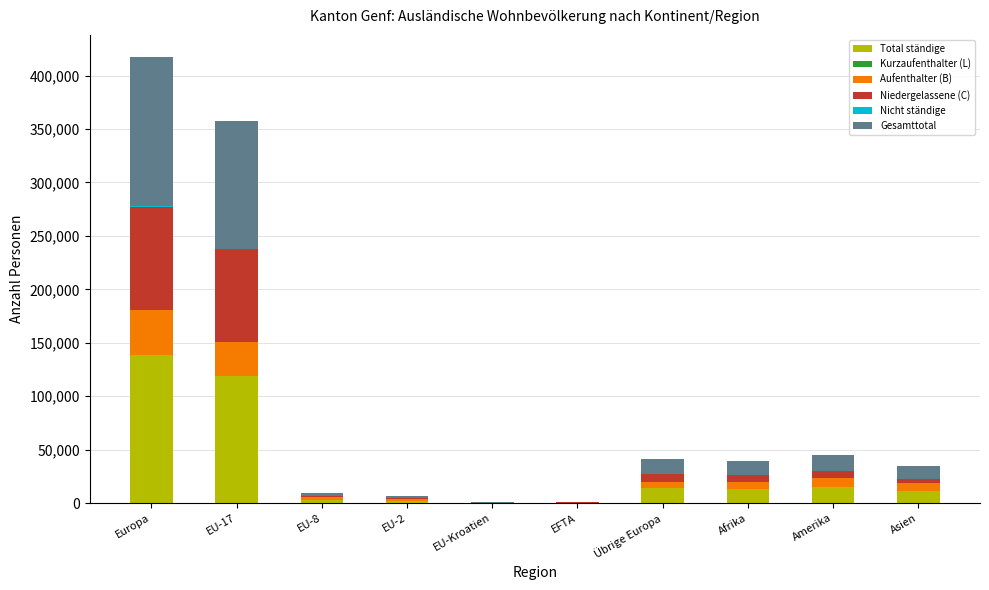

At which label does Total ständige reach its peak?

Europa